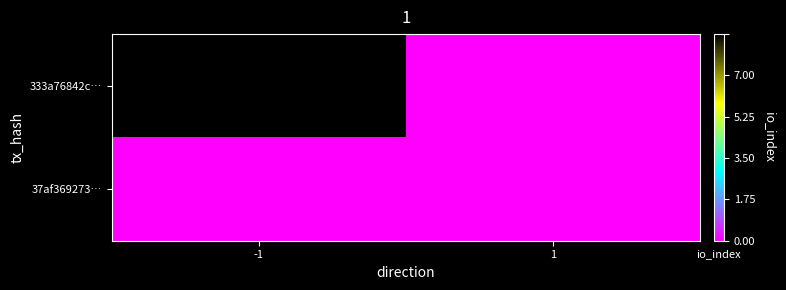

Between -1 and 1, which series saw the biggest shift?

333a76842c…